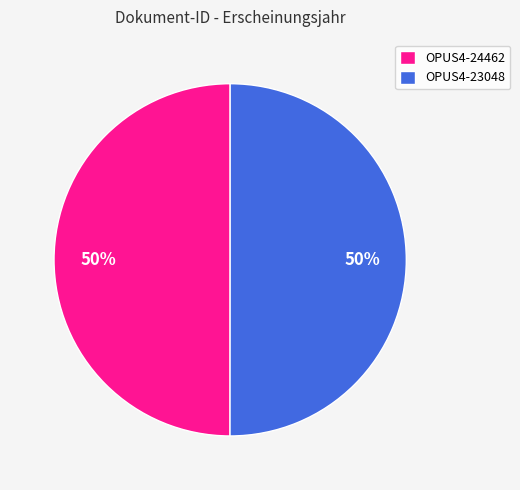

To the nearest percent, what is the combined percentage of OPUS4-24462 and OPUS4-23048?

100%